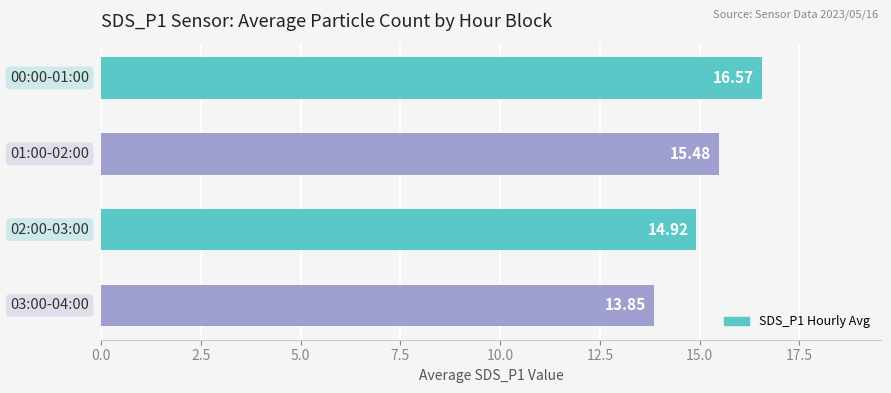

How many data points are above 15?

2